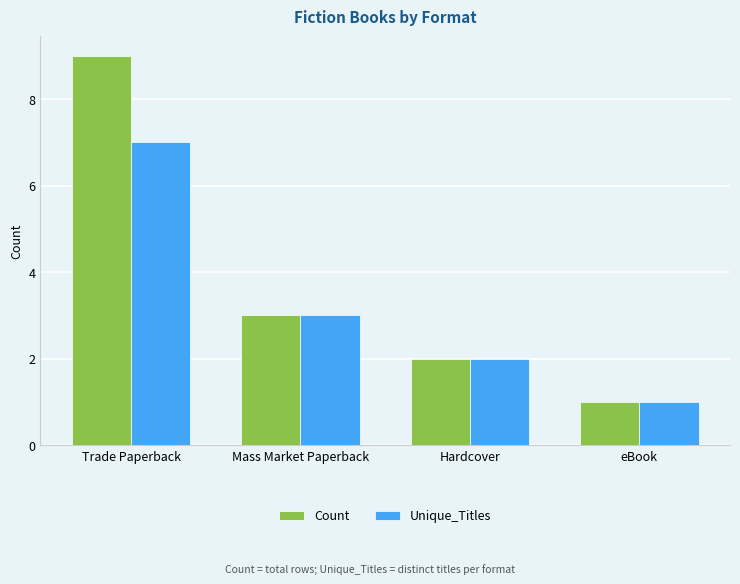

Are the bars grouped side by side (vs. stacked)?

Yes